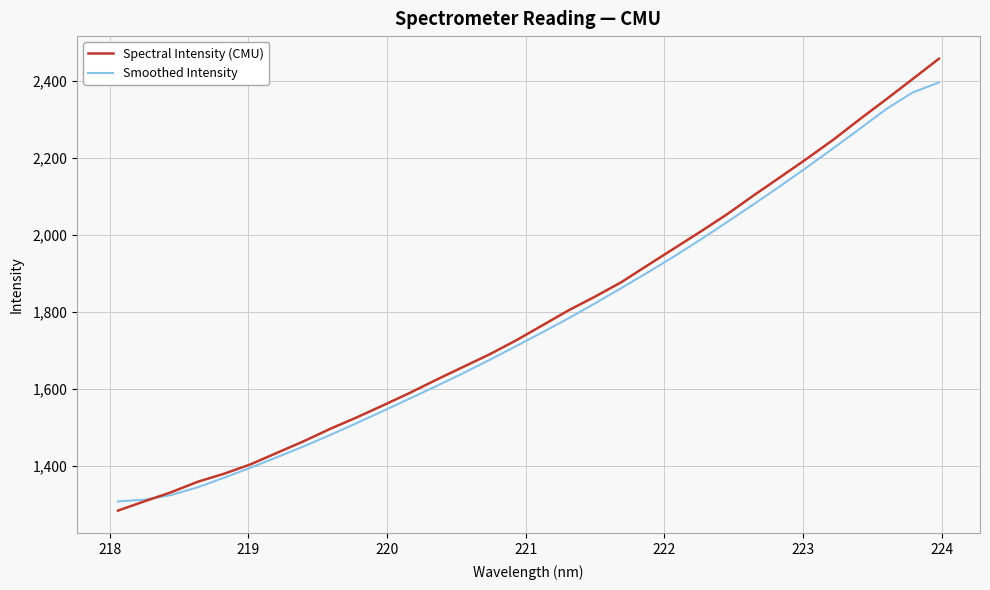

What are all the series names shown in the legend?

Spectral Intensity (CMU), Smoothed Intensity